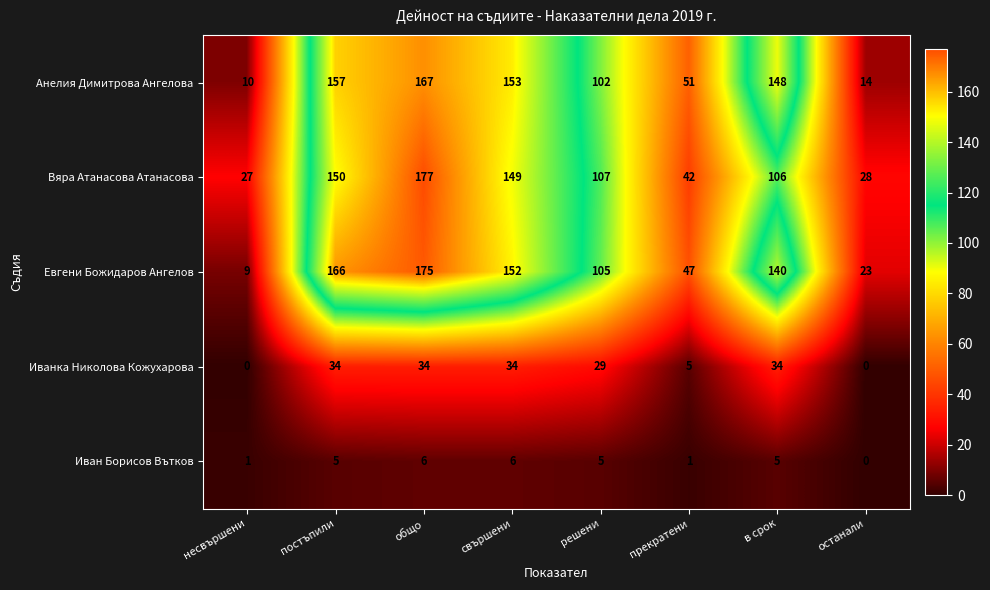

Count the number of data series in this chart.

5